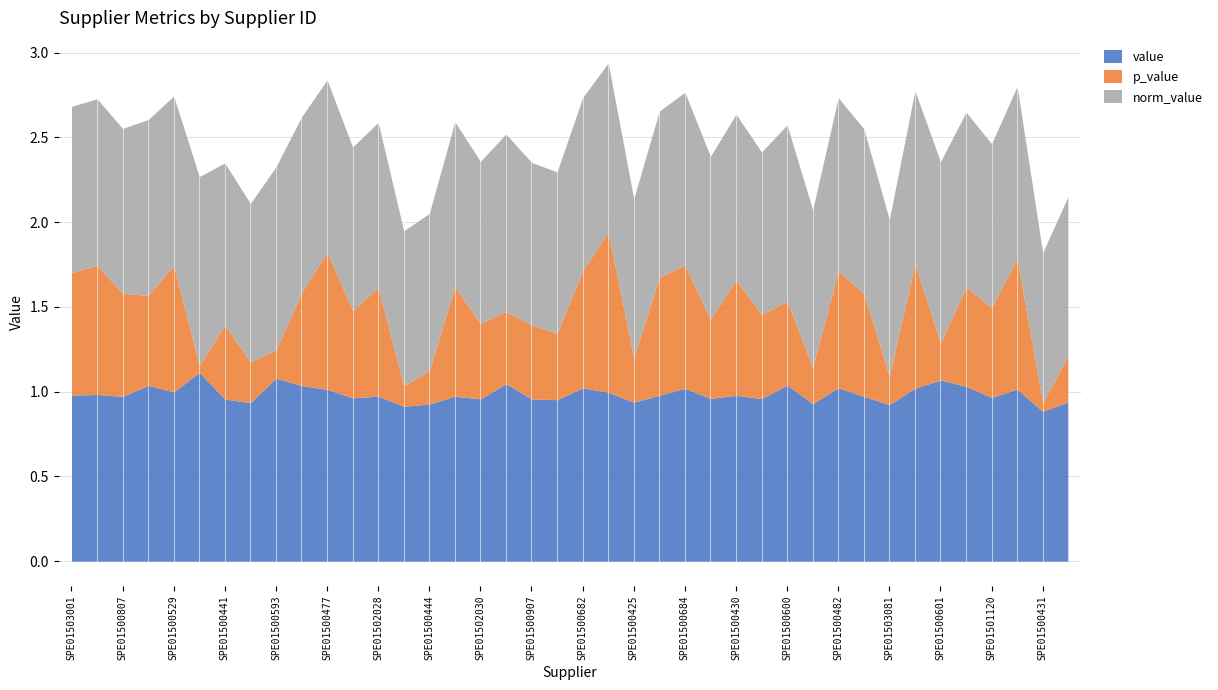

Reading left to right, transcribe all the data shown in this chart.

value: 1.0	1.0	1.0	1.0	1.0	1.1	1.0	0.9	1.1	1.0	1.0	1.0	1.0	0.9	0.9	1.0	1.0	1.0	1.0	1.0	1.0	1.0	0.9	1.0	1.0	1.0	1.0	1.0	1.0	0.9	1.0	1.0	0.9	1.0	1.1	1.0	1.0	1.0	0.9	0.9
p_value: 0.7	0.8	0.6	0.5	0.7	0.0	0.4	0.2	0.2	0.5	0.8	0.5	0.6	0.1	0.2	0.6	0.4	0.4	0.4	0.4	0.7	0.9	0.3	0.7	0.7	0.5	0.7	0.5	0.5	0.2	0.7	0.6	0.2	0.7	0.2	0.6	0.5	0.8	0.1	0.3
norm_value: 1.0	1.0	1.0	1.0	1.0	1.1	1.0	0.9	1.1	1.0	1.0	1.0	1.0	0.9	0.9	1.0	1.0	1.0	1.0	1.0	1.0	1.0	0.9	1.0	1.0	1.0	1.0	1.0	1.0	0.9	1.0	1.0	0.9	1.0	1.1	1.0	1.0	1.0	0.9	0.9